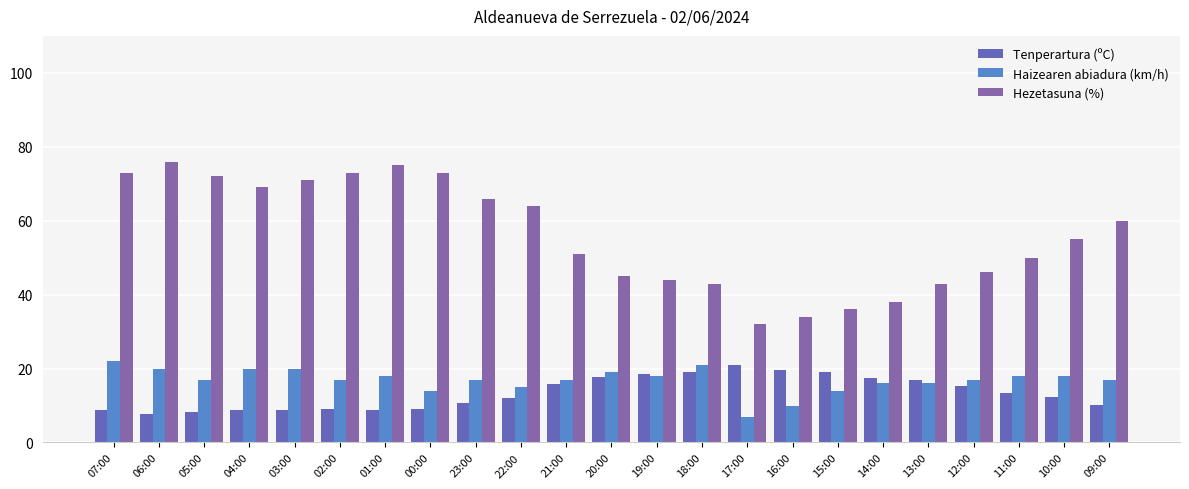

Where is Tenperartura (ºC) nearest to the value 14?

11:00